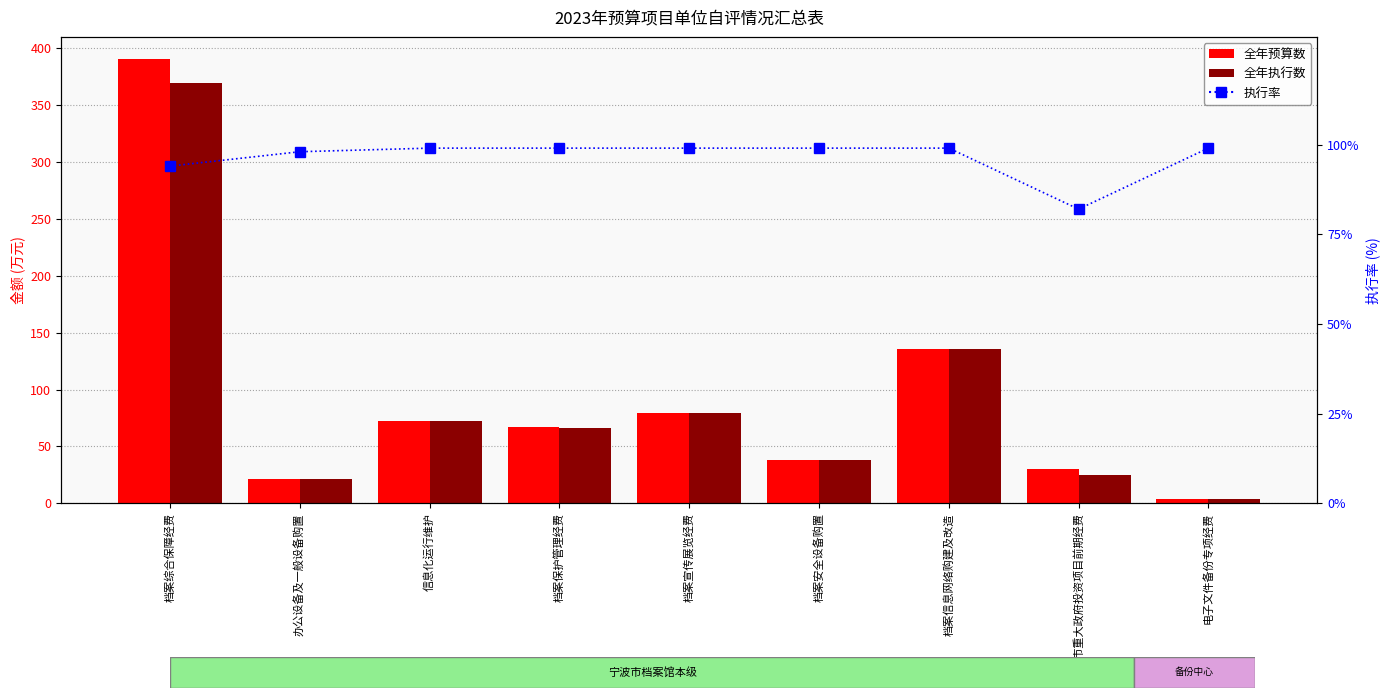

Reading left to right, transcribe all the data shown in this chart.

全年预算数: 档案综合保障经费=390.4	办公设备及一般设备购置=21.6	信息化运行维护=72.0	档案保护管理经费=67.0	档案宣传展览经费=79.2	档案安全设备购置=38.2	档案信息网络购建及改造=135.3	宁波市重大政府投资项目前期经费=30.0	电子文件备份专项经费=4.2
全年执行数: 档案综合保障经费=369.0	办公设备及一般设备购置=21.3	信息化运行维护=72.0	档案保护管理经费=66.4	档案宣传展览经费=79.2	档案安全设备购置=38.1	档案信息网络购建及改造=135.2	宁波市重大政府投资项目前期经费=24.6	电子文件备份专项经费=4.2
执行率: 档案综合保障经费=94.0	办公设备及一般设备购置=98.0	信息化运行维护=99.0	档案保护管理经费=99.0	档案宣传展览经费=99.0	档案安全设备购置=99.0	档案信息网络购建及改造=99.0	宁波市重大政府投资项目前期经费=82.0	电子文件备份专项经费=99.0